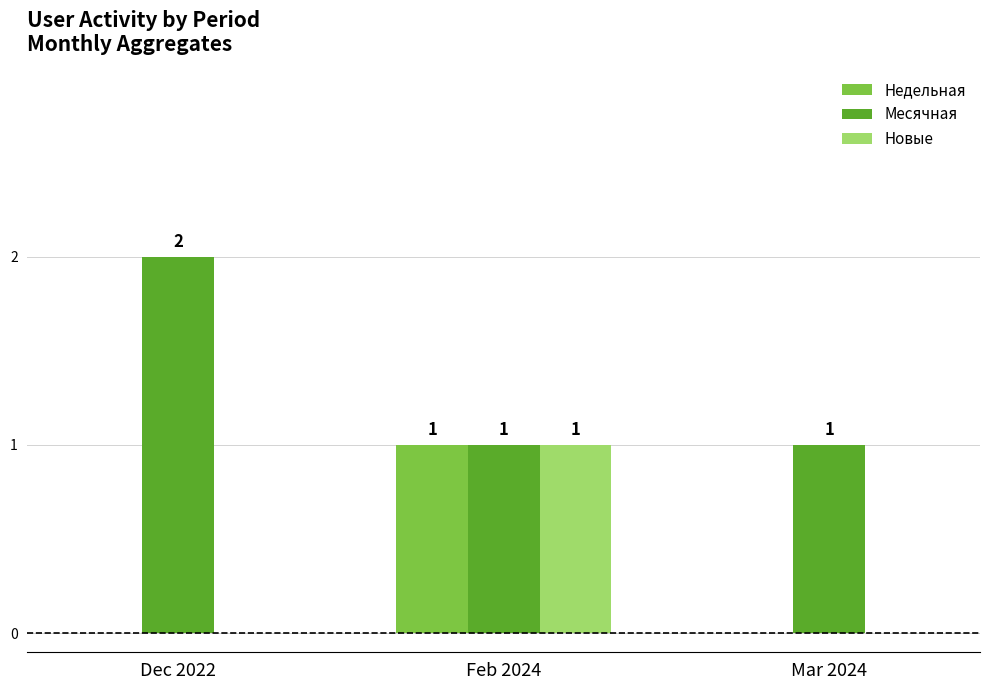

Reading left to right, transcribe all the data shown in this chart.

Недельная: 0	1	0
Месячная: 2	1	1
Новые: 0	1	0